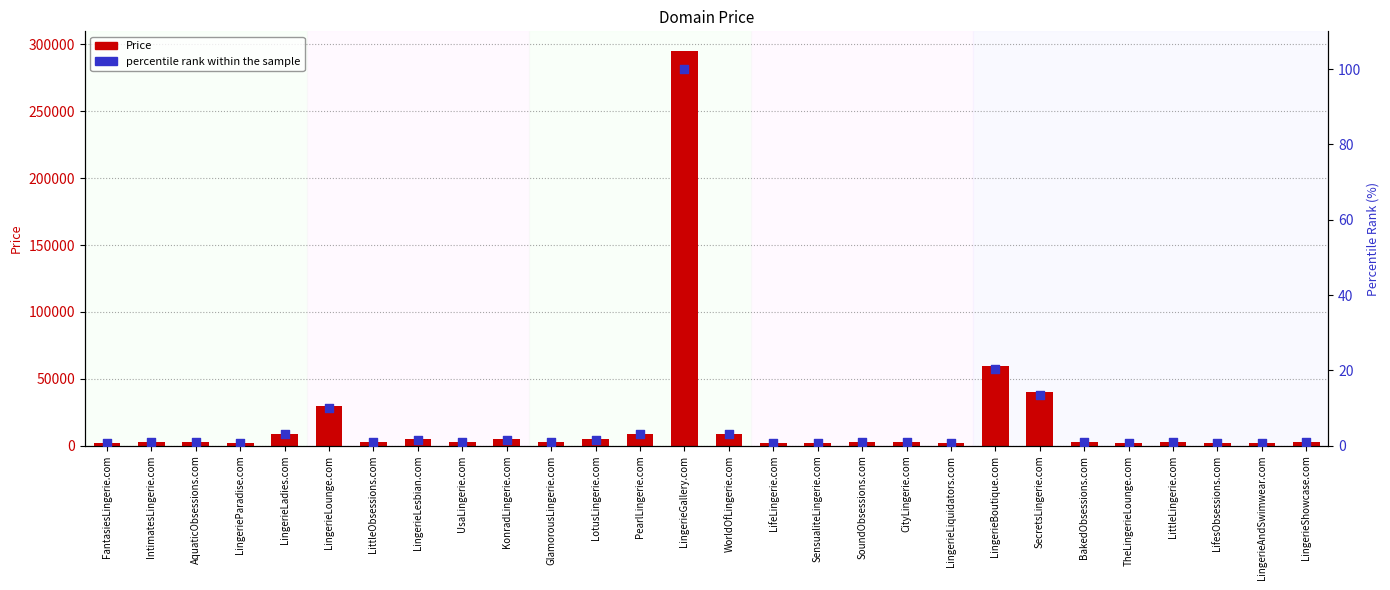

Is the value of percentile rank within the sample at CityLingerie.com greater than the value of Price at UsaLingerie.com?

No